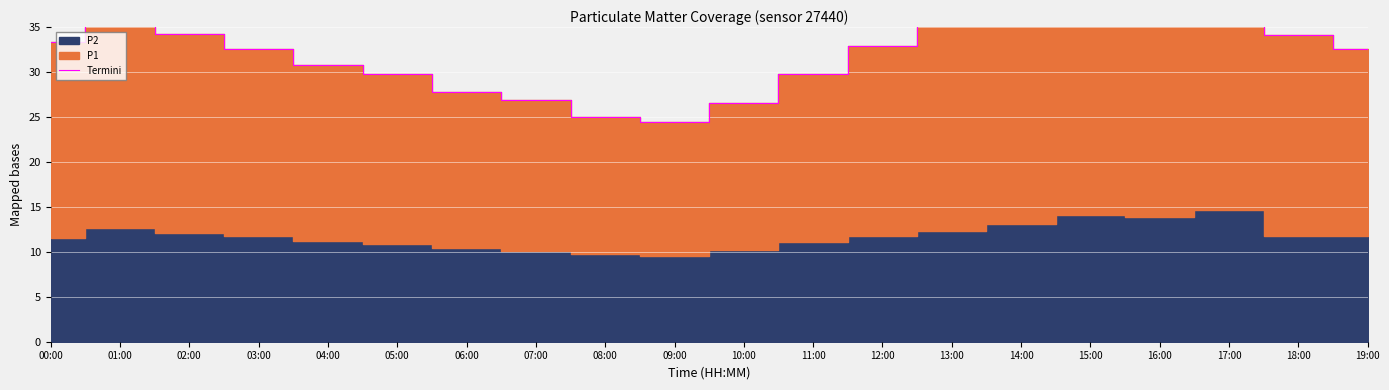

What is the label of the 2nd point from the left?

01:00